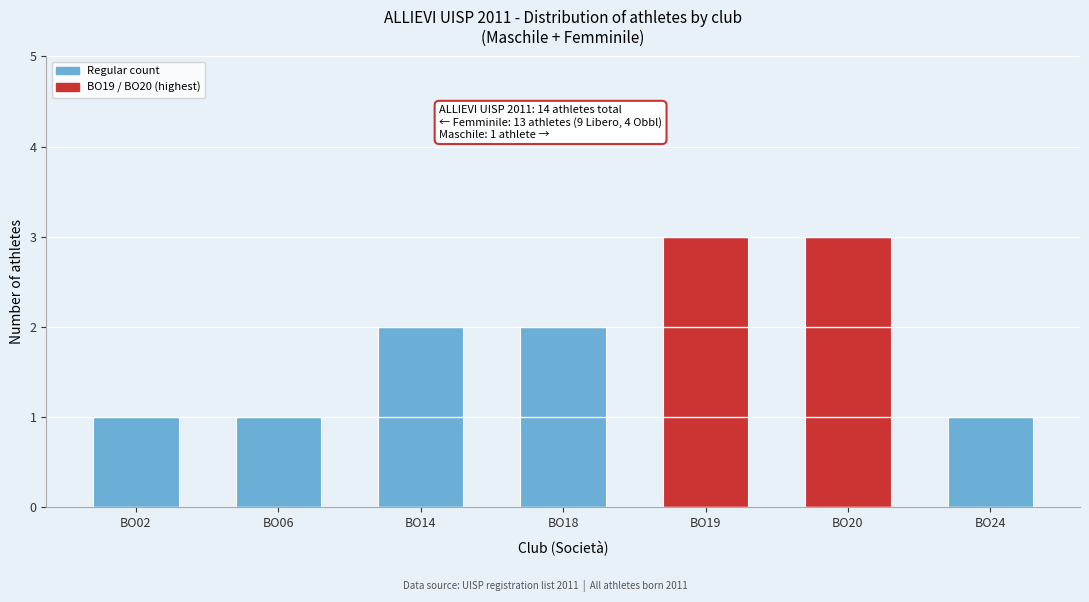

Reading right to left, transcribe all the data shown in this chart.

1	3	3	2	2	1	1